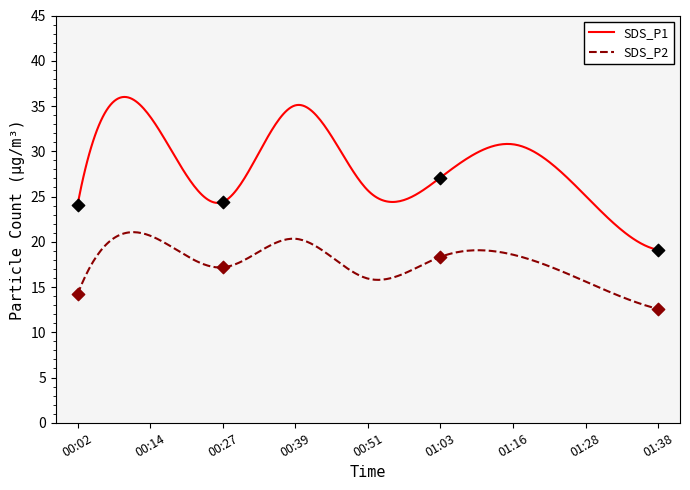

At which category is the sum across all series the highest?

00:39